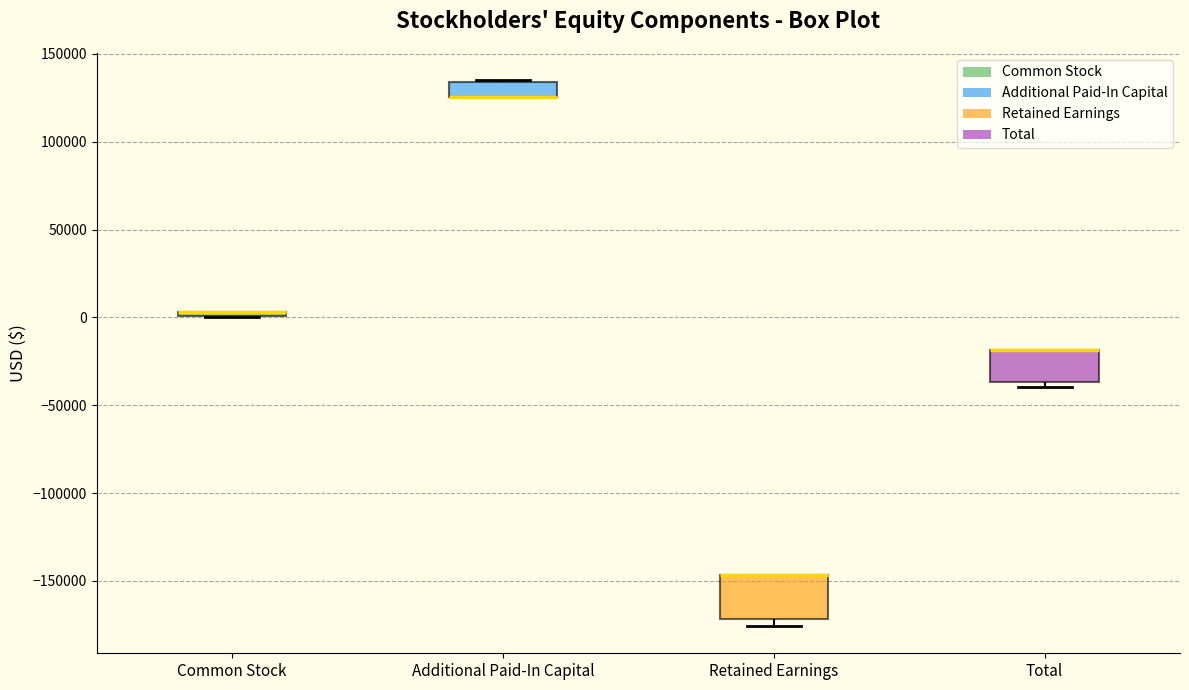

Comparing the boxes themselves (not the whiskers), which one is the tallest?

Retained Earnings